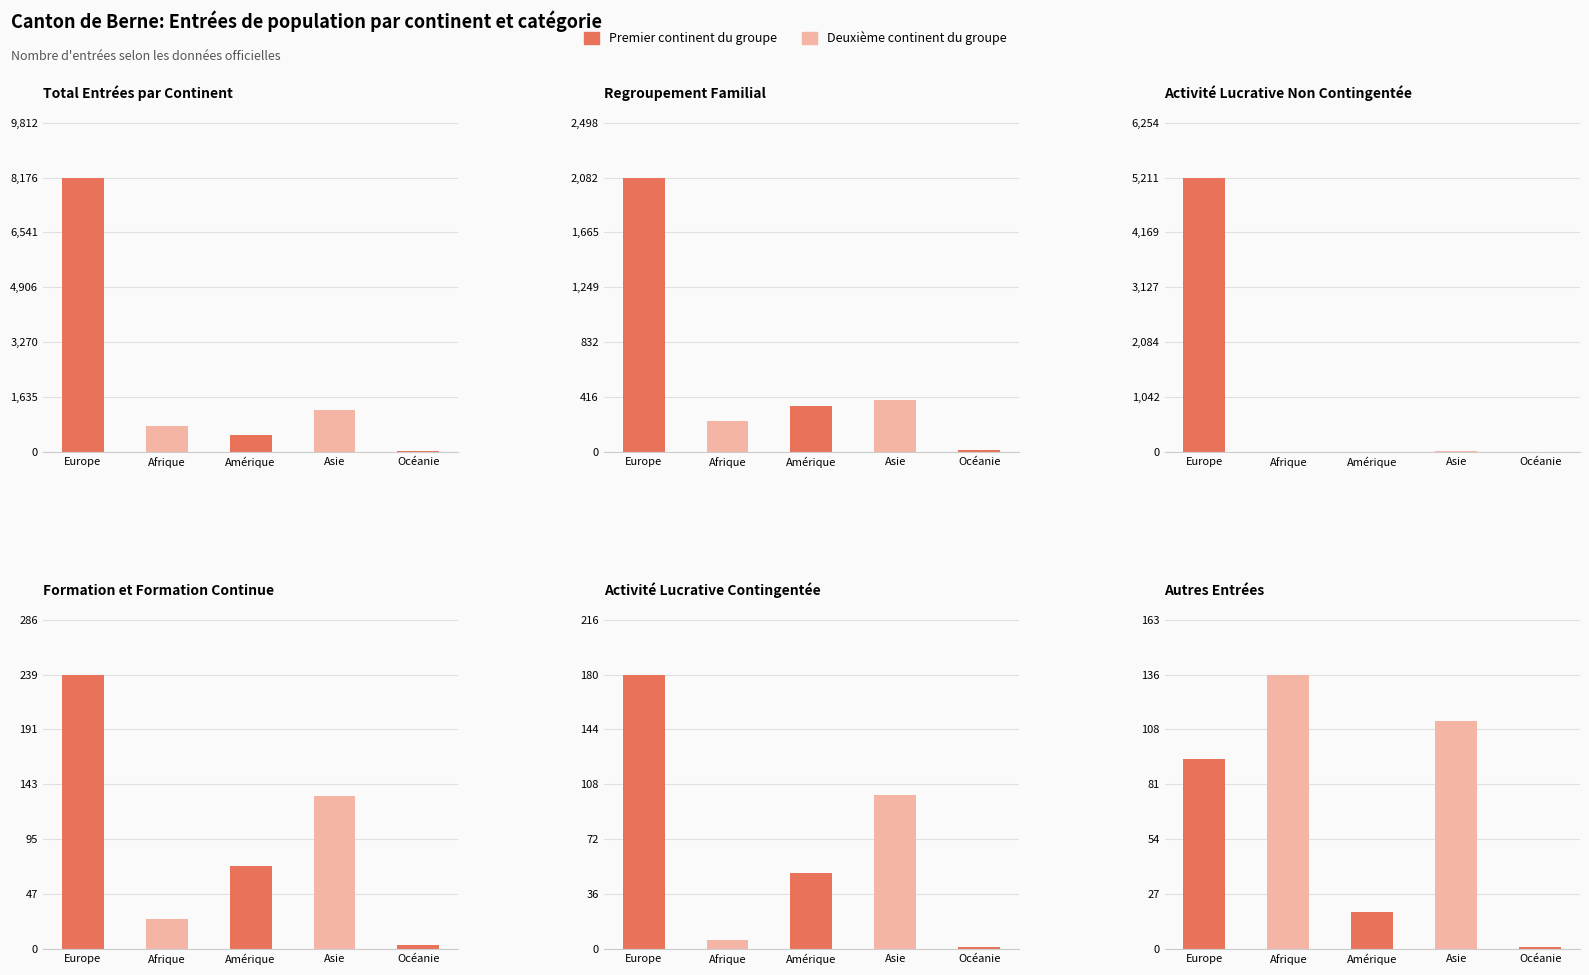

The value of Total Entrées at Océanie is 21. True or false?

True